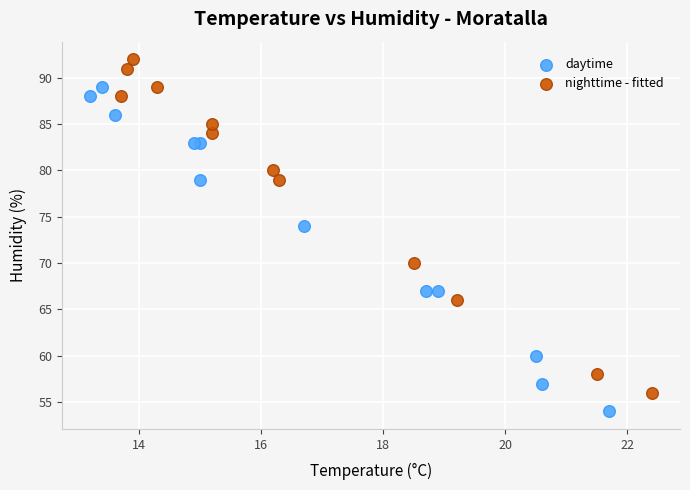

Which series contains the highest Y value?

nighttime - fitted